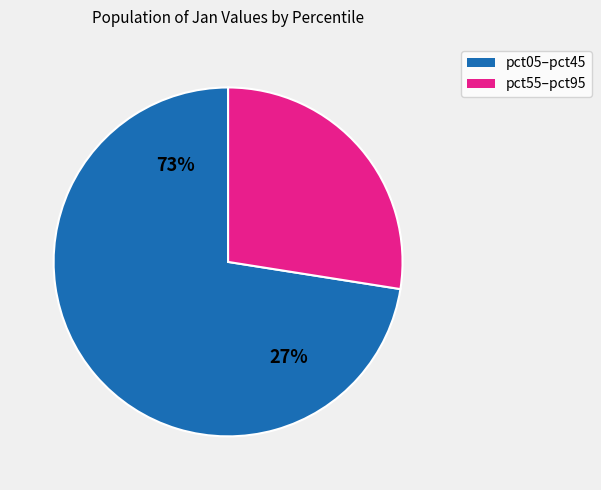

Which category has the biggest portion of the pie?

pct05